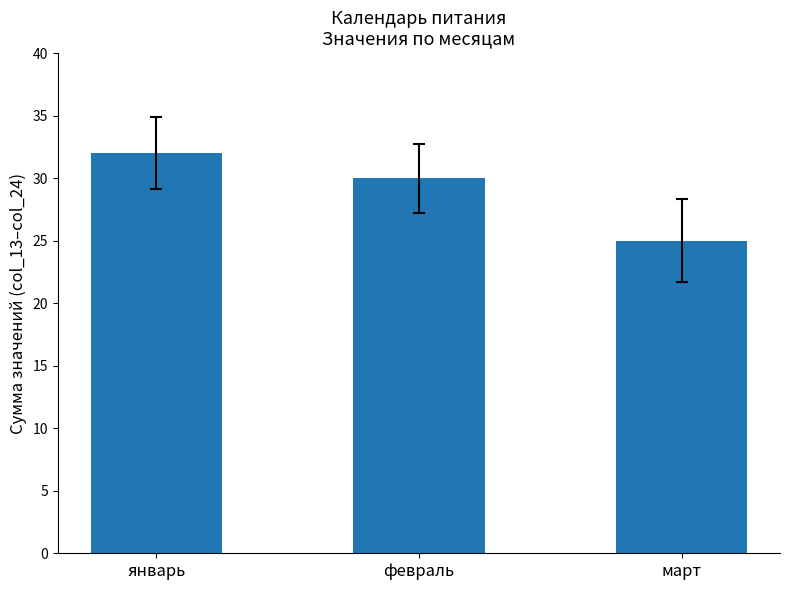

What is the average value?

29